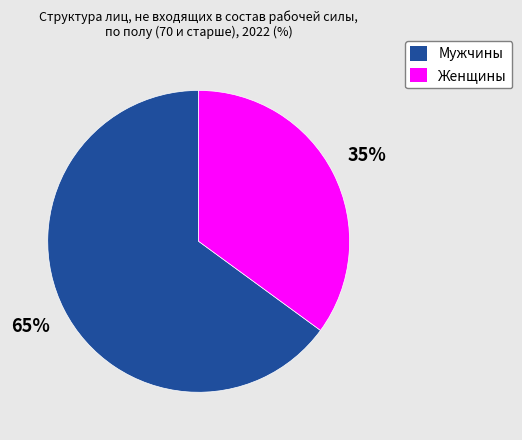

Rank the categories by value from highest to lowest.

Мужчины, Женщины